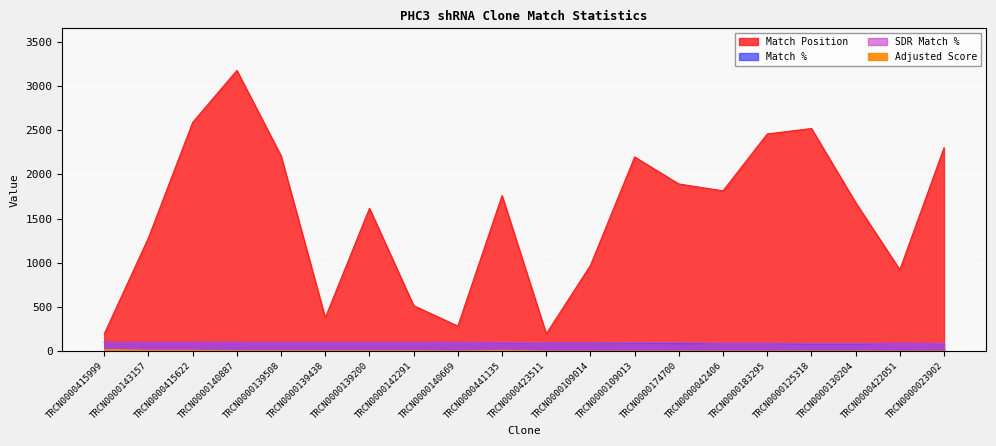

How many positive values does the Adjusted Score series have?

10